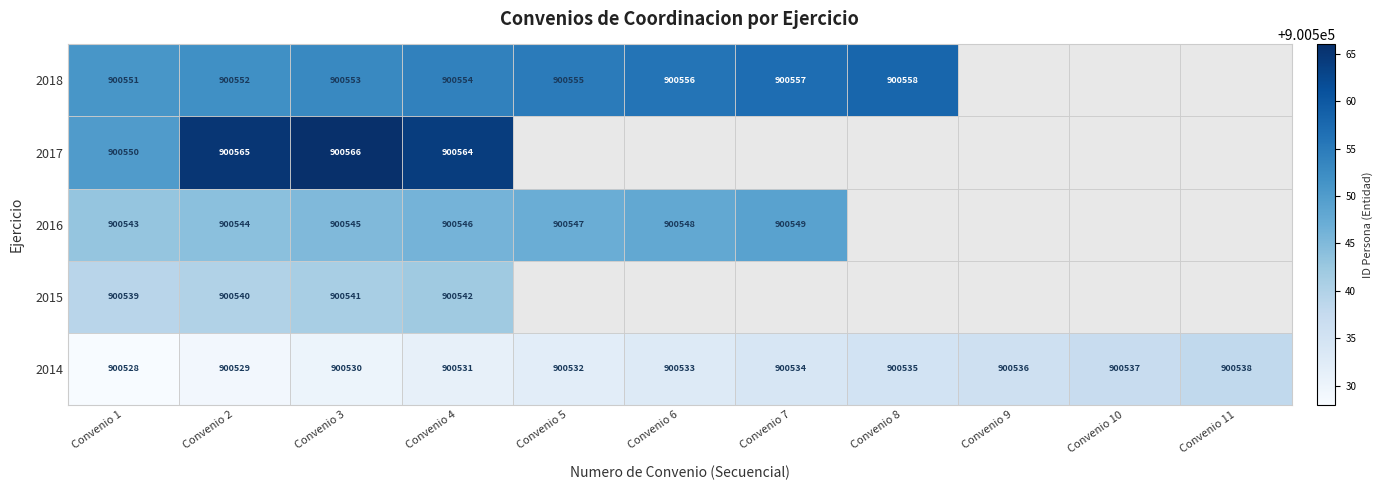

Is the value of 2018 at Convenio 6 greater than the value of 2016 at Convenio 1?

Yes